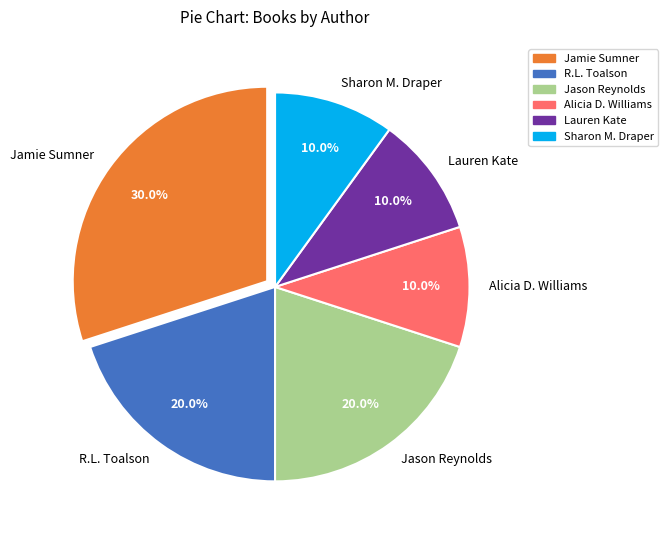

Is there any slice that represents more than half of the pie?

No